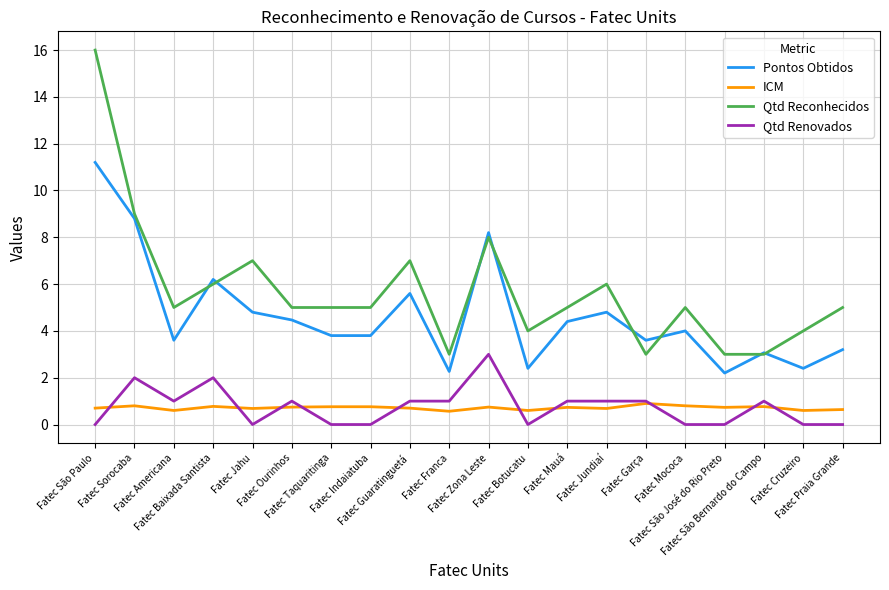

List the series in order of their peak value, highest first.

Qtd Reconhecidos, Pontos Obtidos, Qtd Renovados, ICM